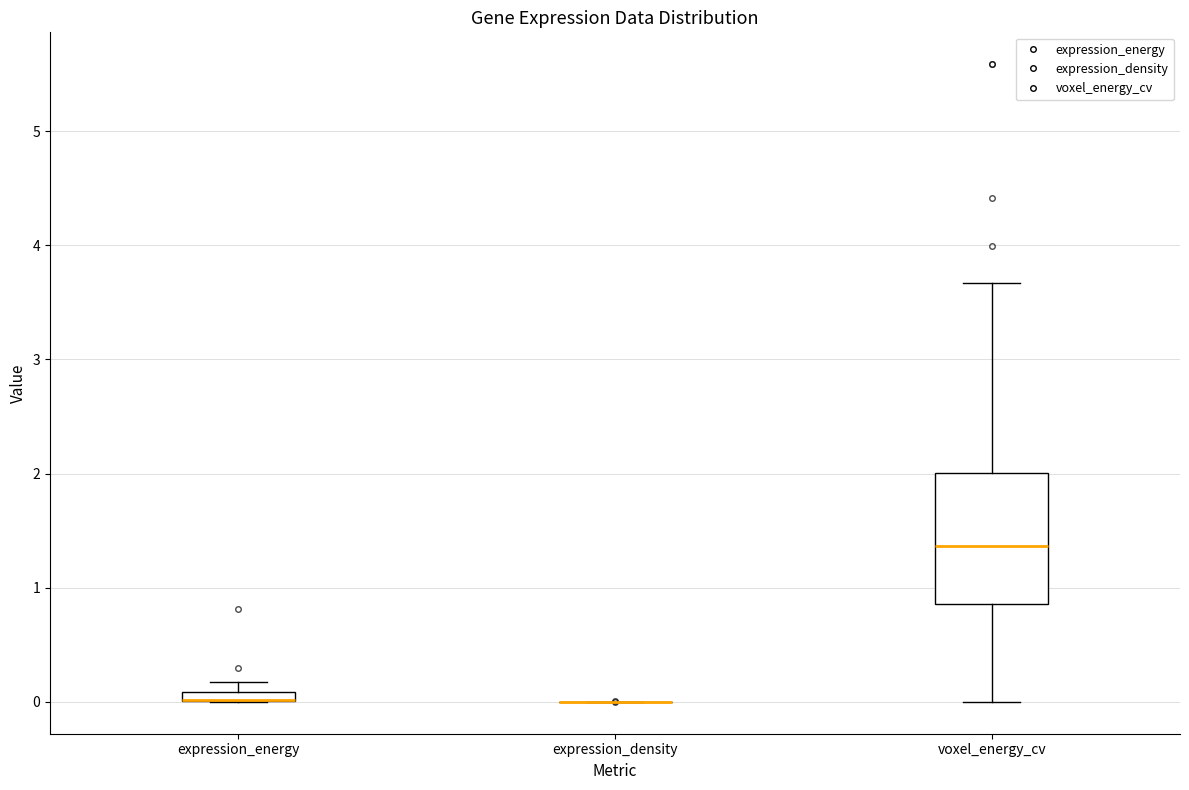

Where is the lower edge of the box for expression_energy on the y-axis? The values are not printed on the chart, so give them approximately, as read against the axis.

0.0